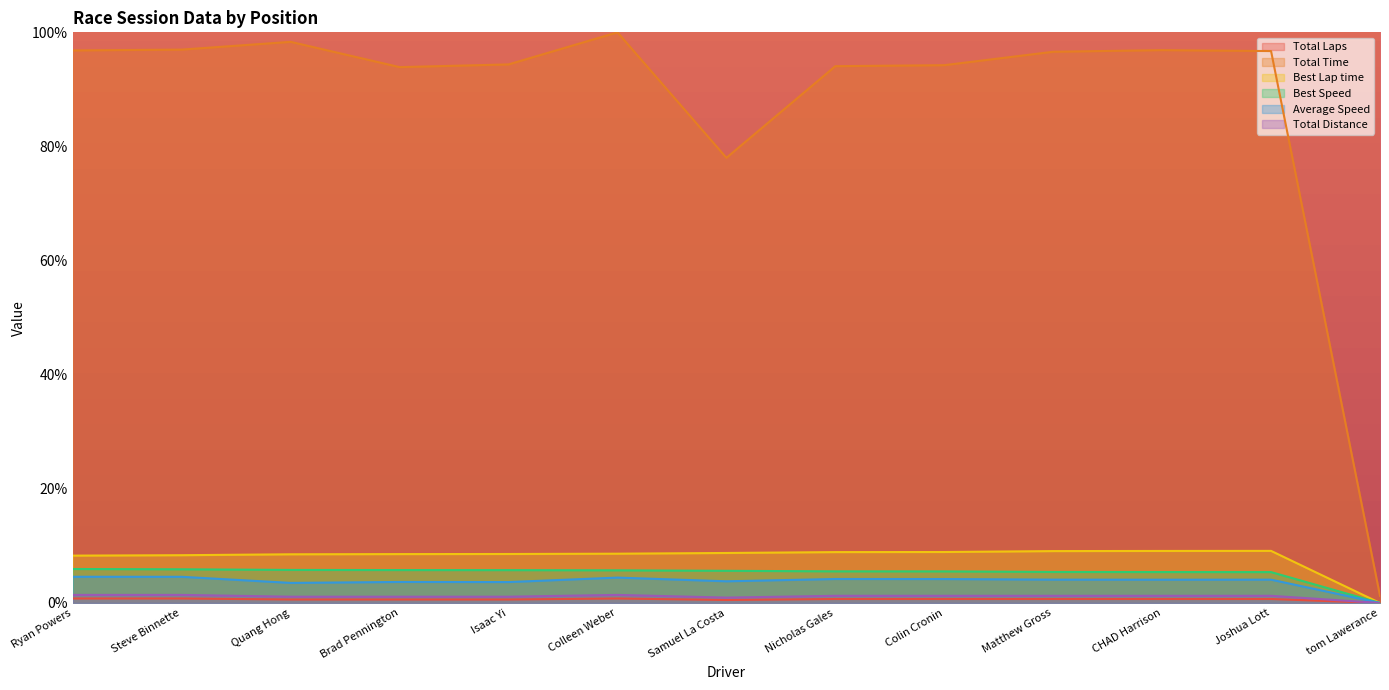

Reading left to right, what are all the values shown in this chart?

Total Laps: 1.4	1.4	1.1	1.1	1.1	1.4	0.9	1.3	1.3	1.3	1.3	1.3	0.0
Total Time: 96.8	97.0	98.3	93.9	94.4	100.0	78.0	94.1	94.2	96.6	96.9	96.7	1.3
Best Lap time: 8.3	8.4	8.5	8.6	8.6	8.6	8.8	8.9	8.9	9.1	9.1	9.1	0.0
Best Speed: 6.0	5.9	5.8	5.8	5.8	5.7	5.6	5.5	5.5	5.4	5.4	5.4	0.0
Average Speed: 4.6	4.6	3.5	3.7	3.7	4.4	3.8	4.2	4.2	4.1	4.1	4.1	0.0
Total Distance: 0.8	0.8	0.6	0.6	0.6	0.8	0.5	0.7	0.7	0.7	0.7	0.7	0.0